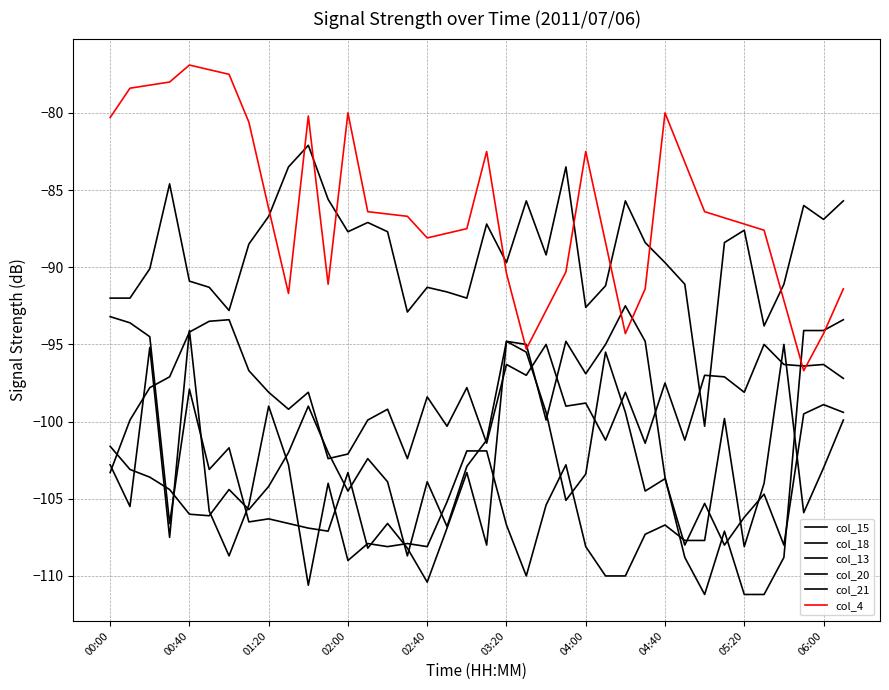

At which label does col_15 first exceed -98?

00:20